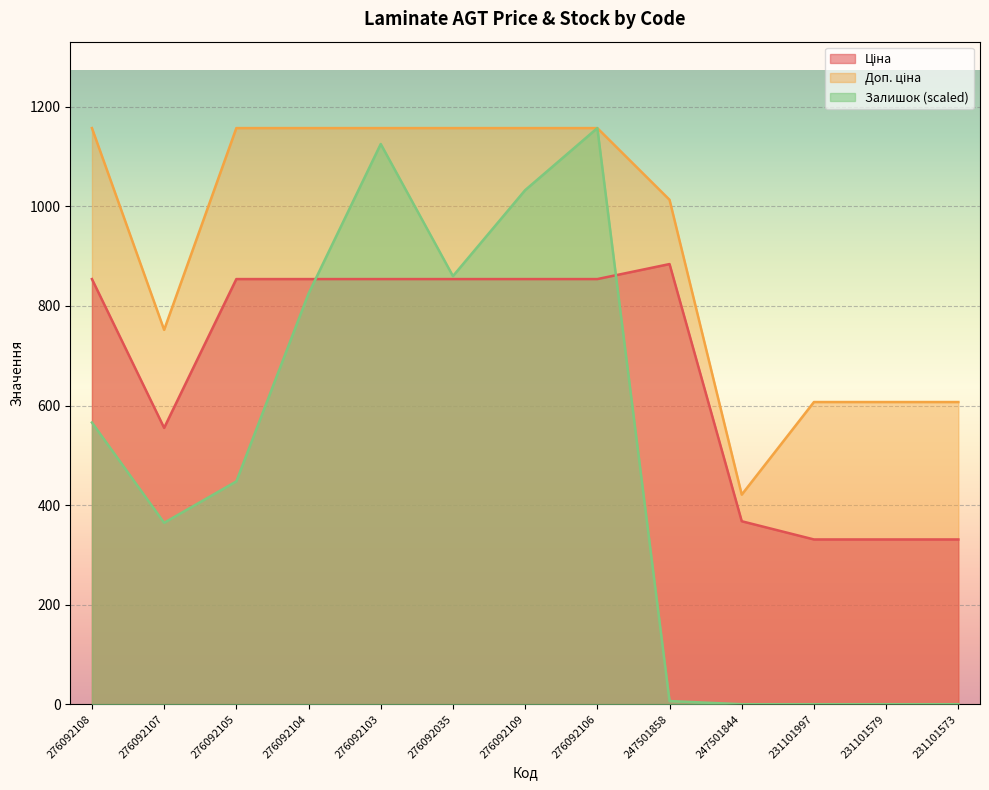

Which series has the largest total across all categories?

Доп. ціна